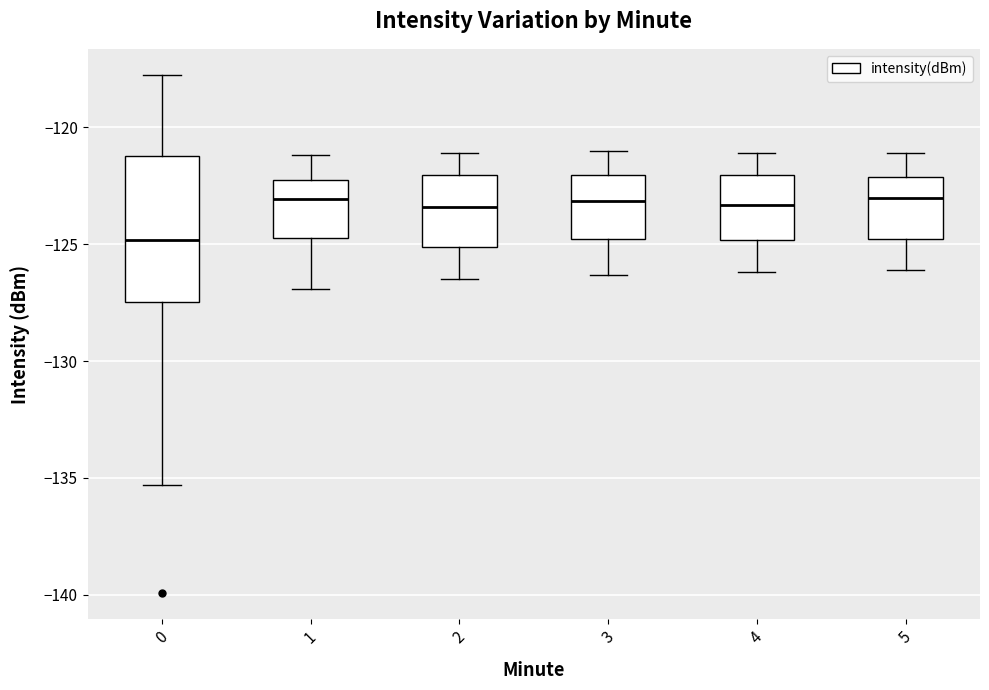

Where does the lower whisker of the box at x = 2 end on the y-axis? The values are not printed on the chart, so give them approximately, as read against the axis.

-126.5